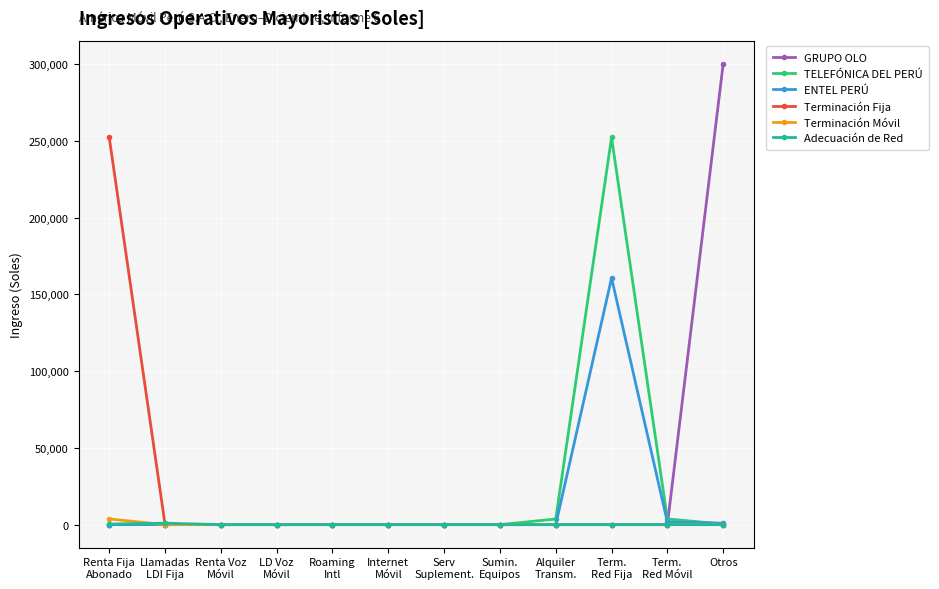

Which category has the highest value across all series?

Otros